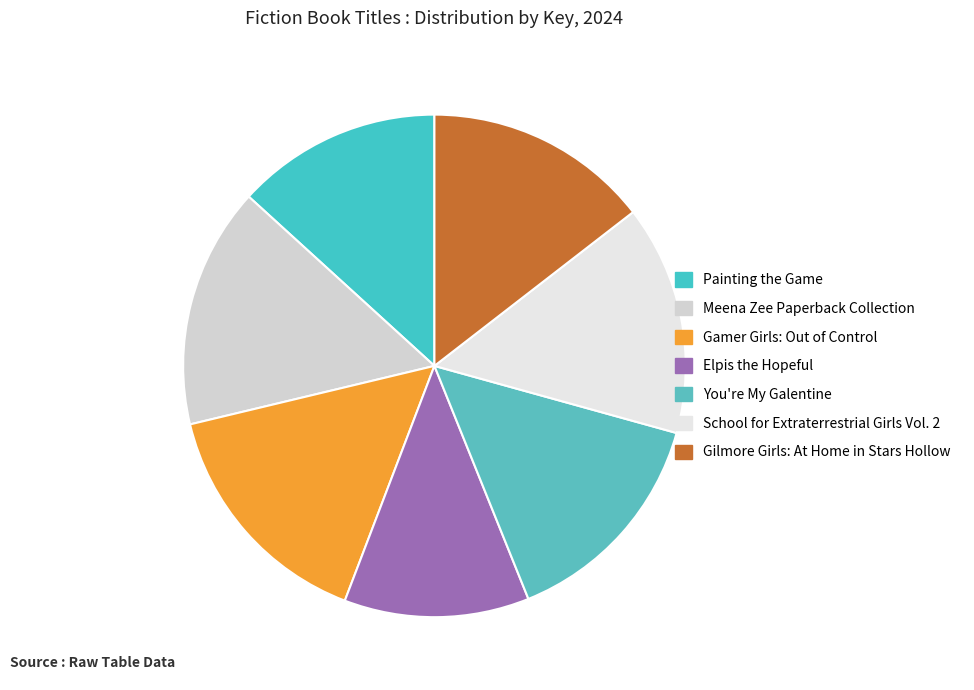

True or false: Elpis the Hopeful accounts for 12% of the total.

True